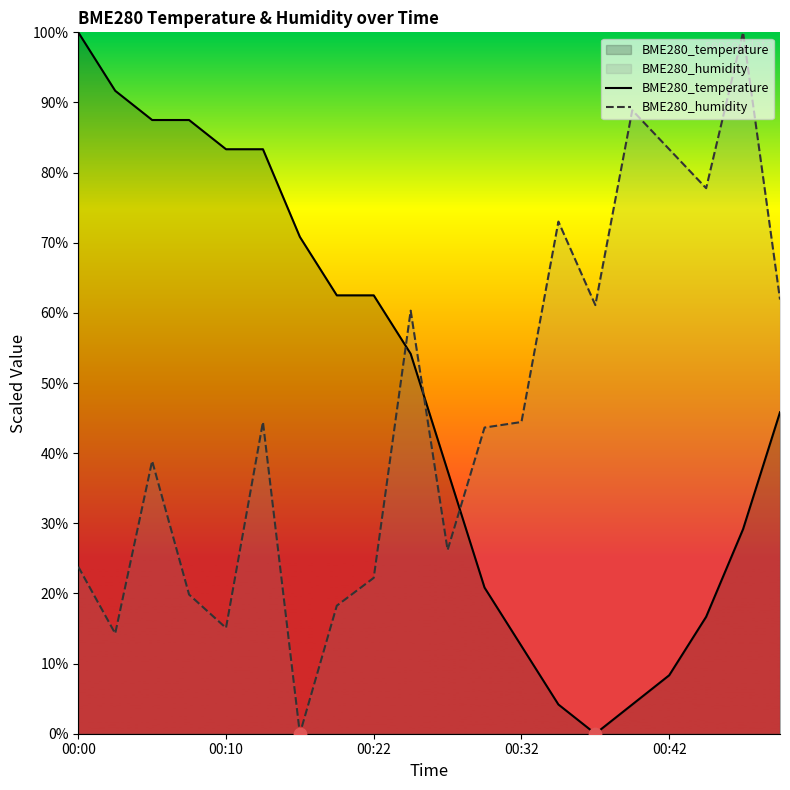

What are all the series names shown in the legend?

BME280_temperature, BME280_humidity